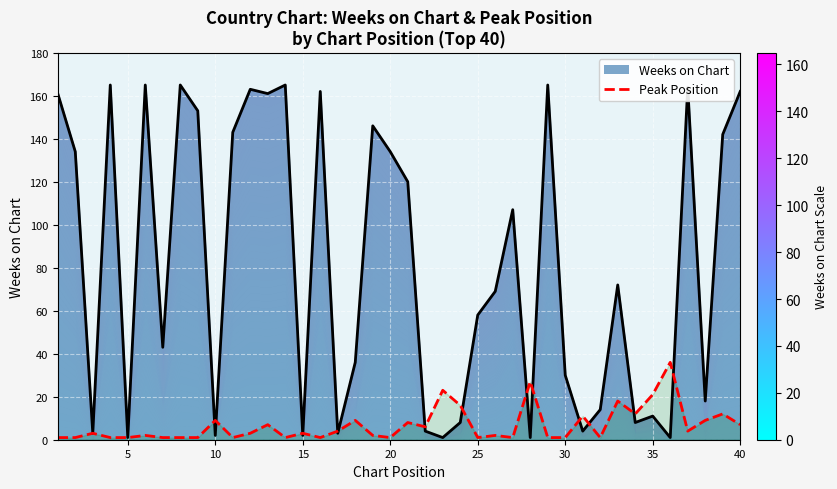

How many points are higher than both their immediate neighbors (excluding endpoints)?

14